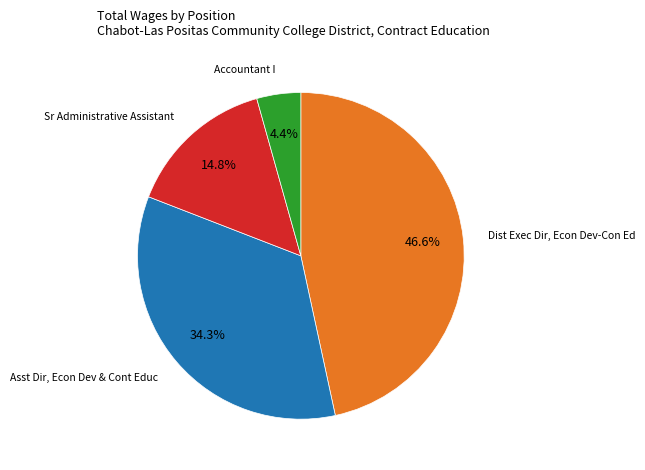

To the nearest percent, what is the difference between the largest and smallest slice percentages?

42%